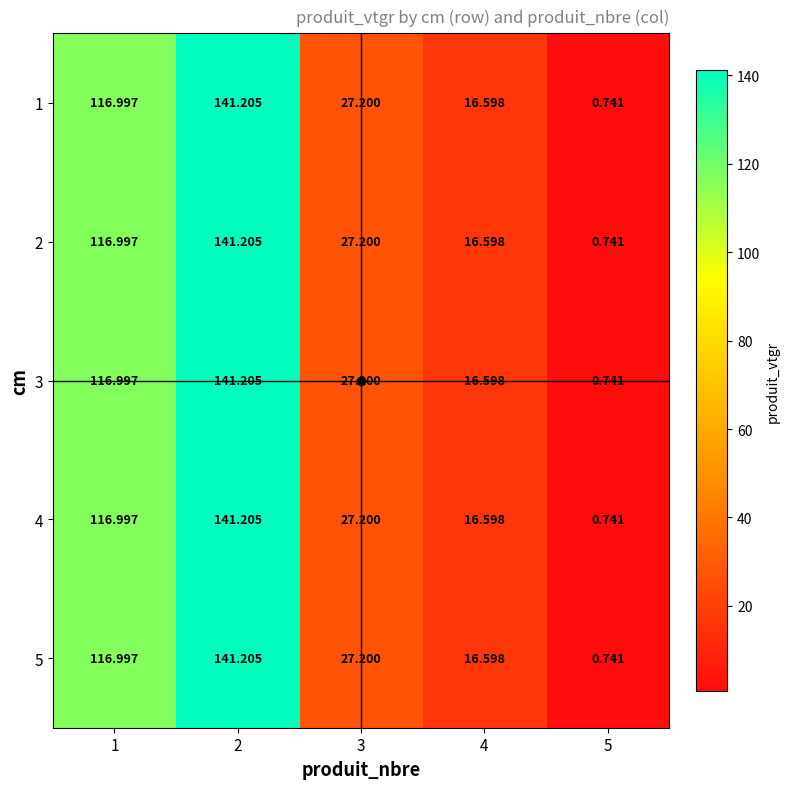

How many values in the 3 series exceed 27?

3